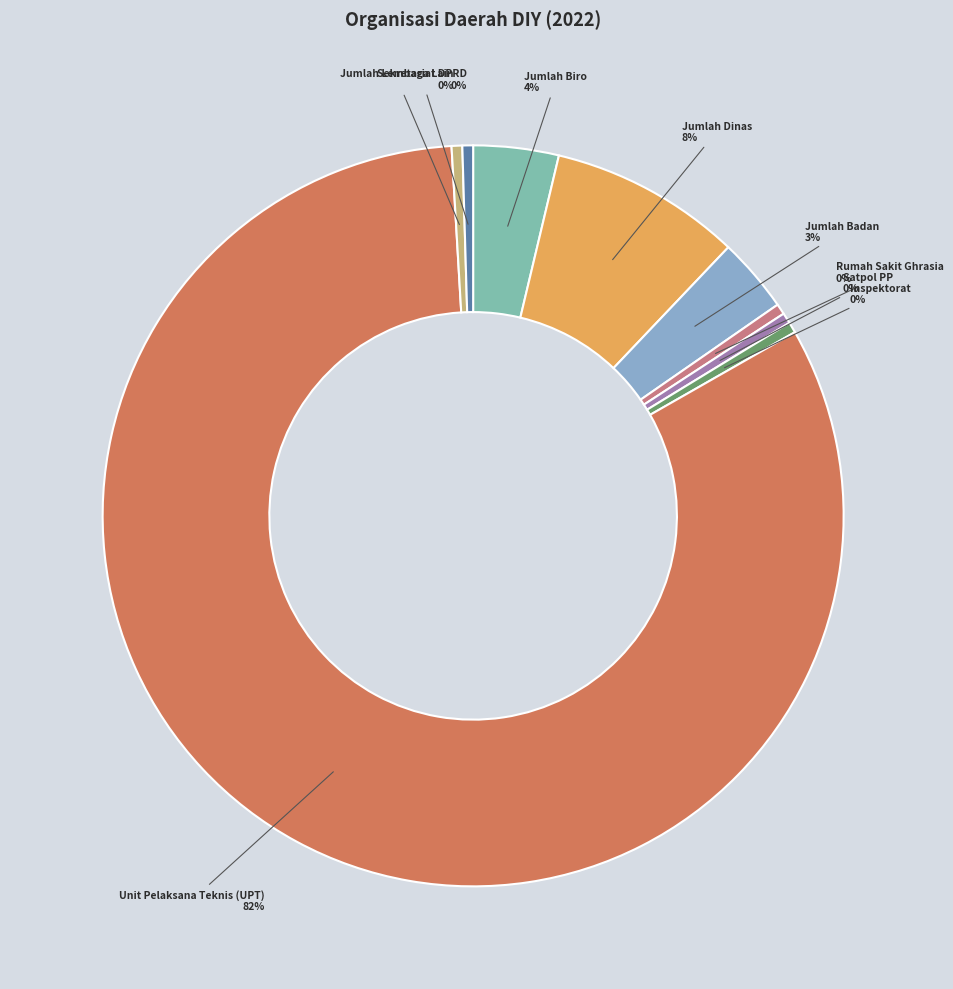

The Jumlah Badan slice represents 3% of the pie. True or false?

True